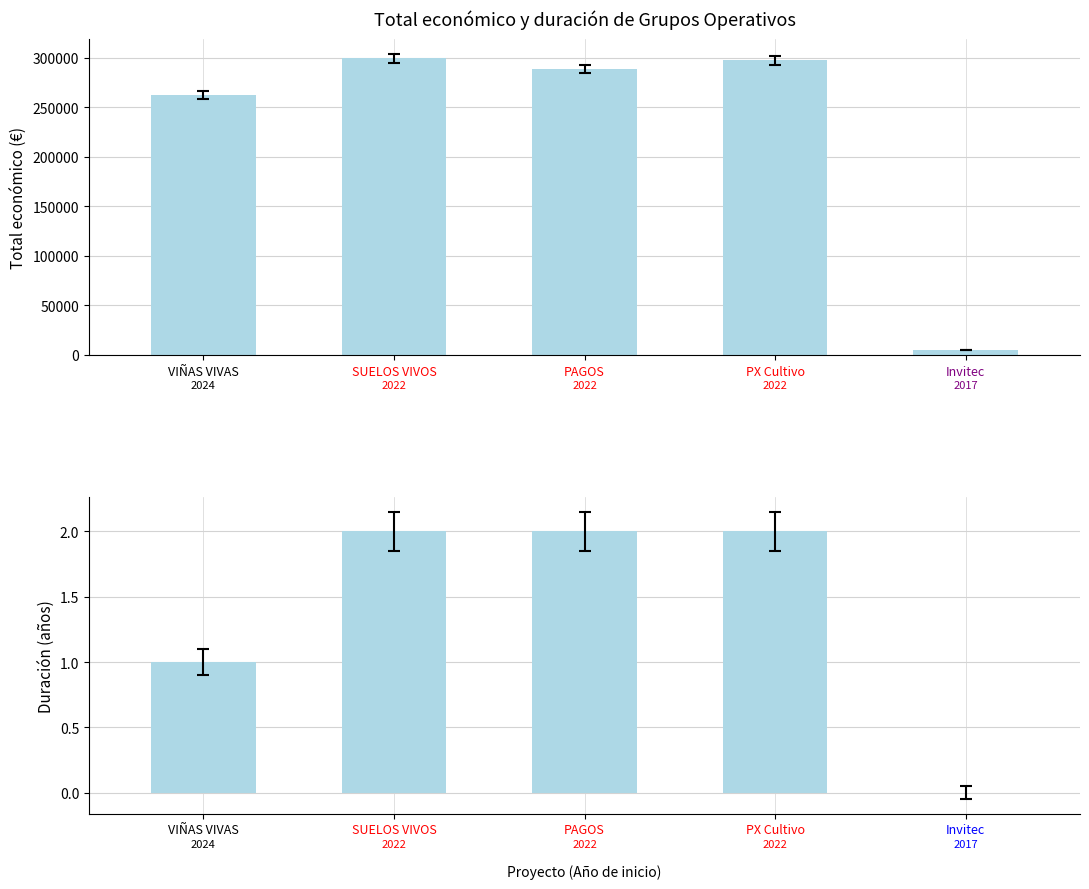

Which category has the highest value in the Duración (años) series?

SUELOS VIVOS